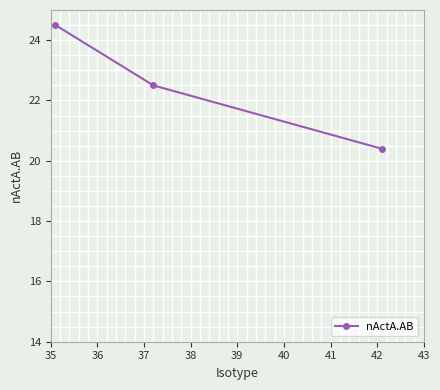

What is the greatest value displayed?

24.5